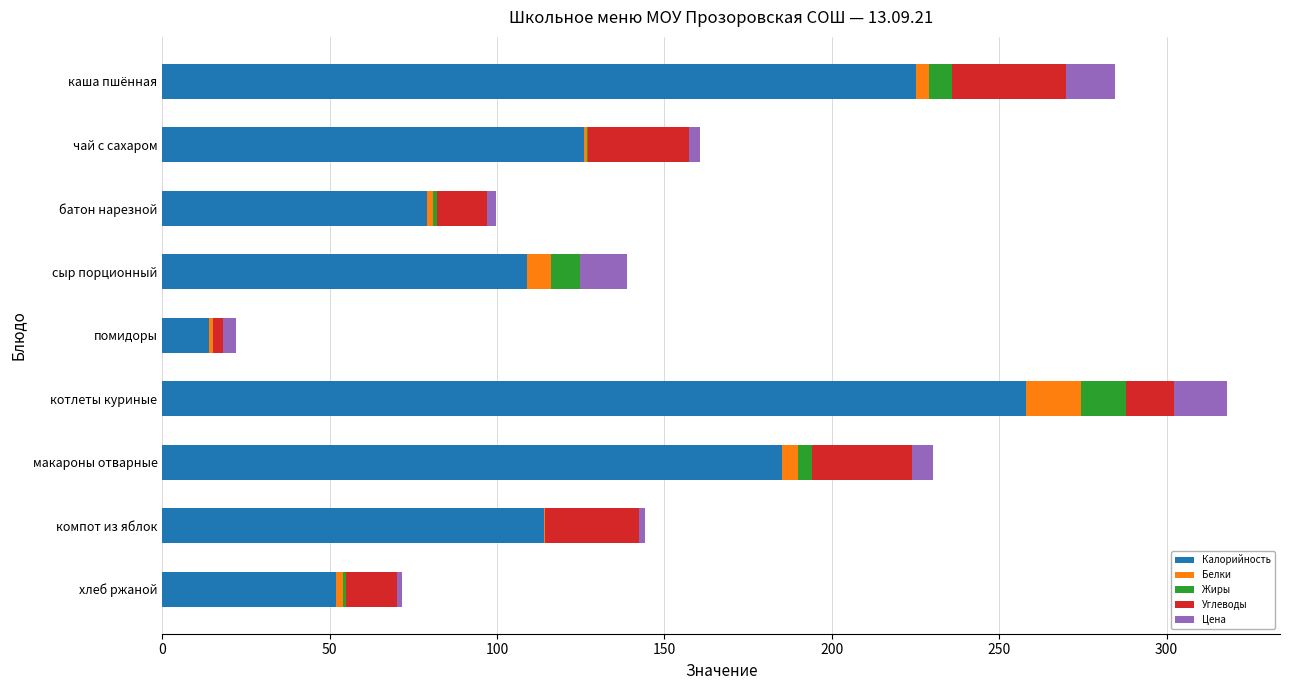

Which category has the highest value in the Калорийность series?

котлеты куриные